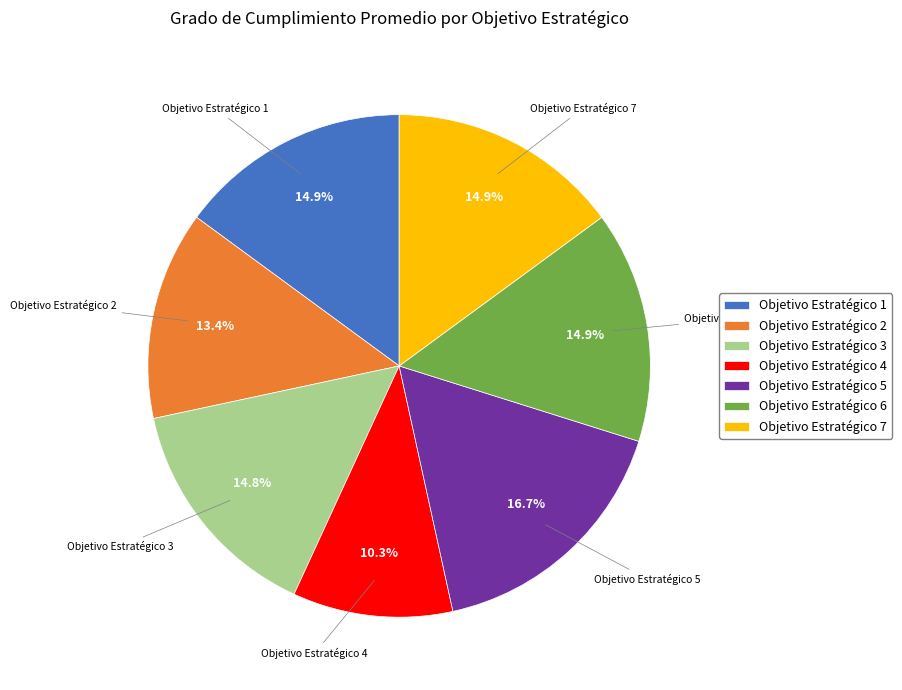

What is the largest slice in the pie chart?

Objetivo Estratégico 5